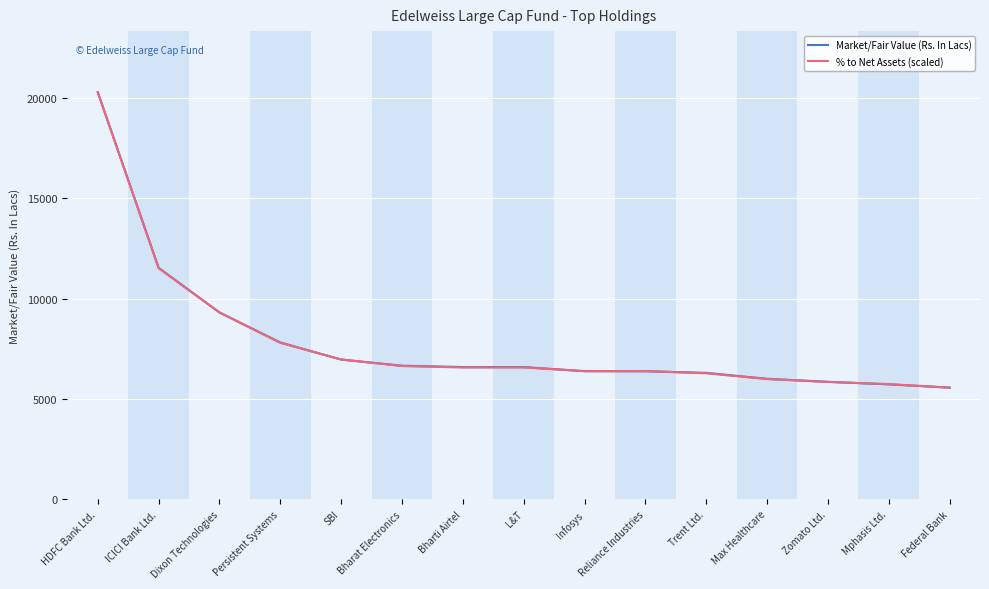

After their last crossing, which series has the higher values: Market/Fair Value (Rs. In Lacs) or % to Net Assets (scaled)?

Market/Fair Value (Rs. In Lacs)